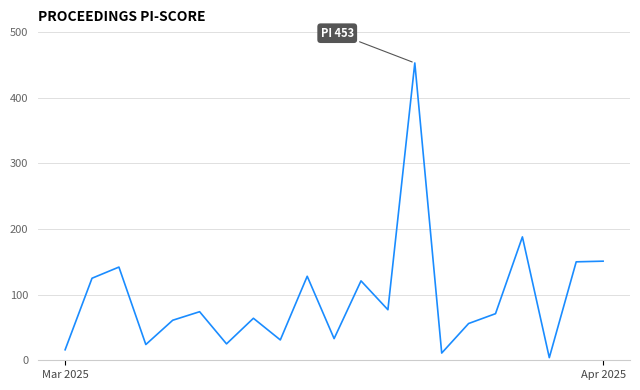

What is the maximum value shown in the chart?

453